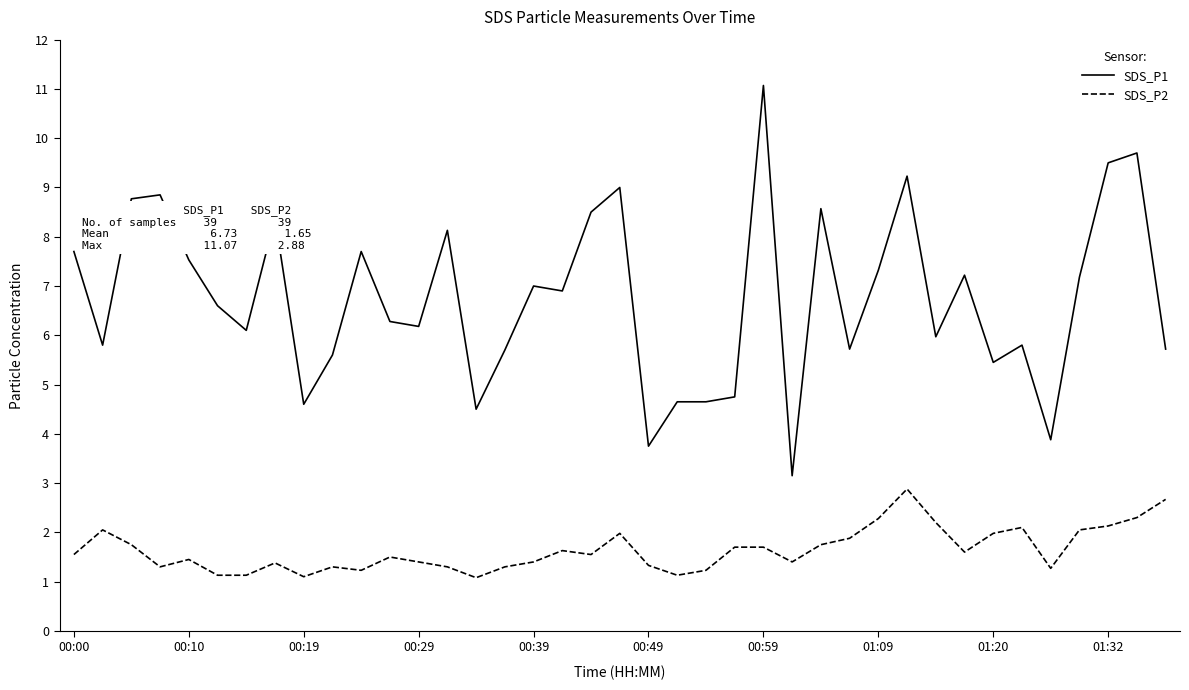

Which series has the widest spread of values?

SDS_P1